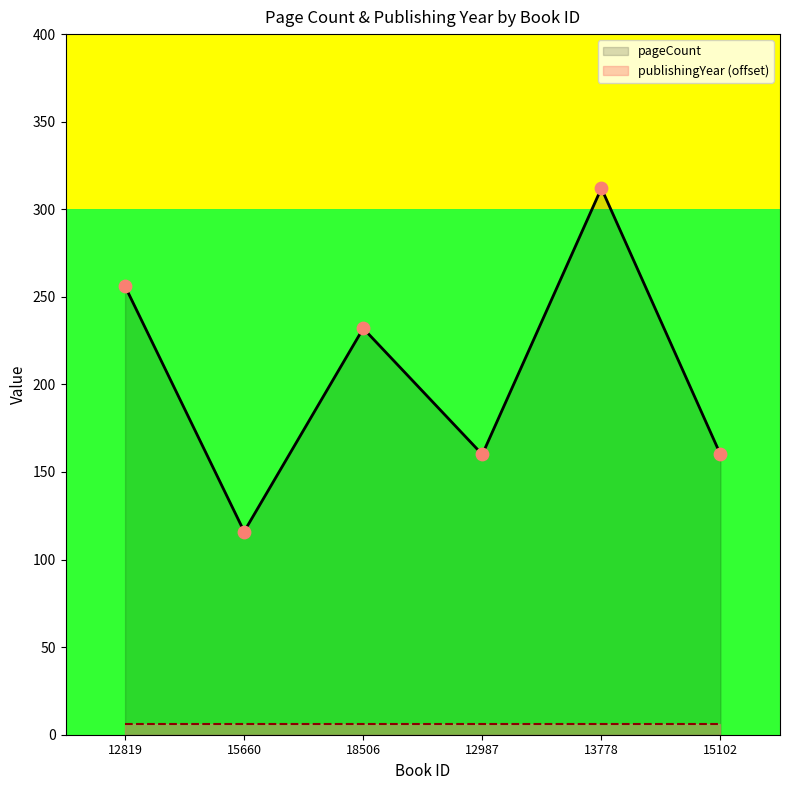

What is the change in value from 18506 to 12987?

-72